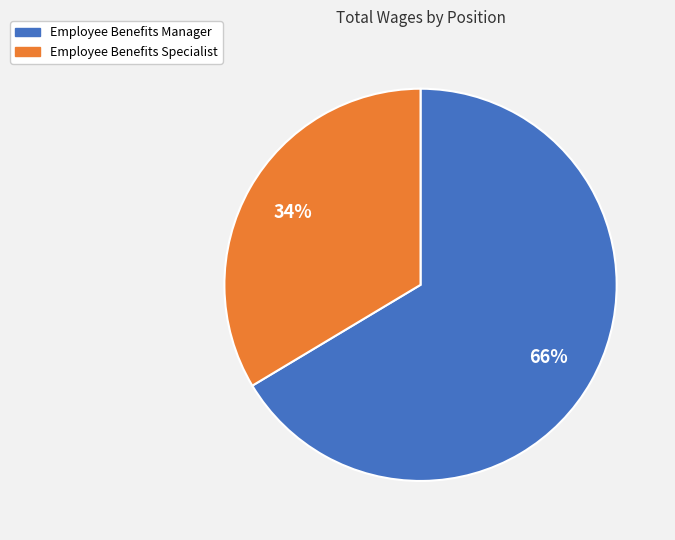

Is there a majority slice in this chart?

Yes